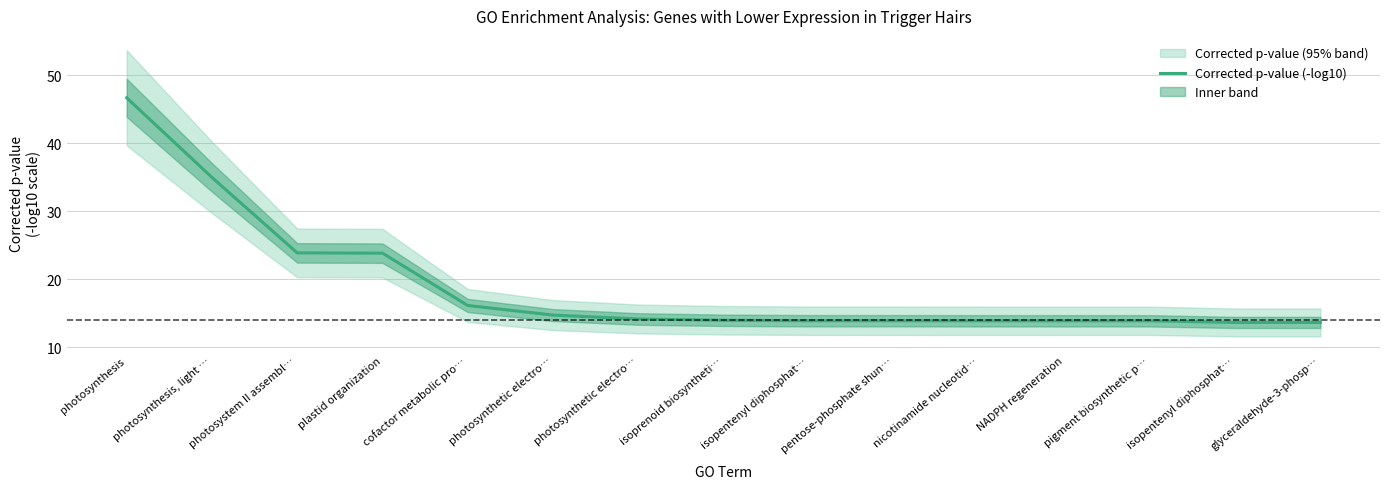

Which has a higher value, cofactor metabolic pro… or nicotinamide nucleotid…?

cofactor metabolic pro…